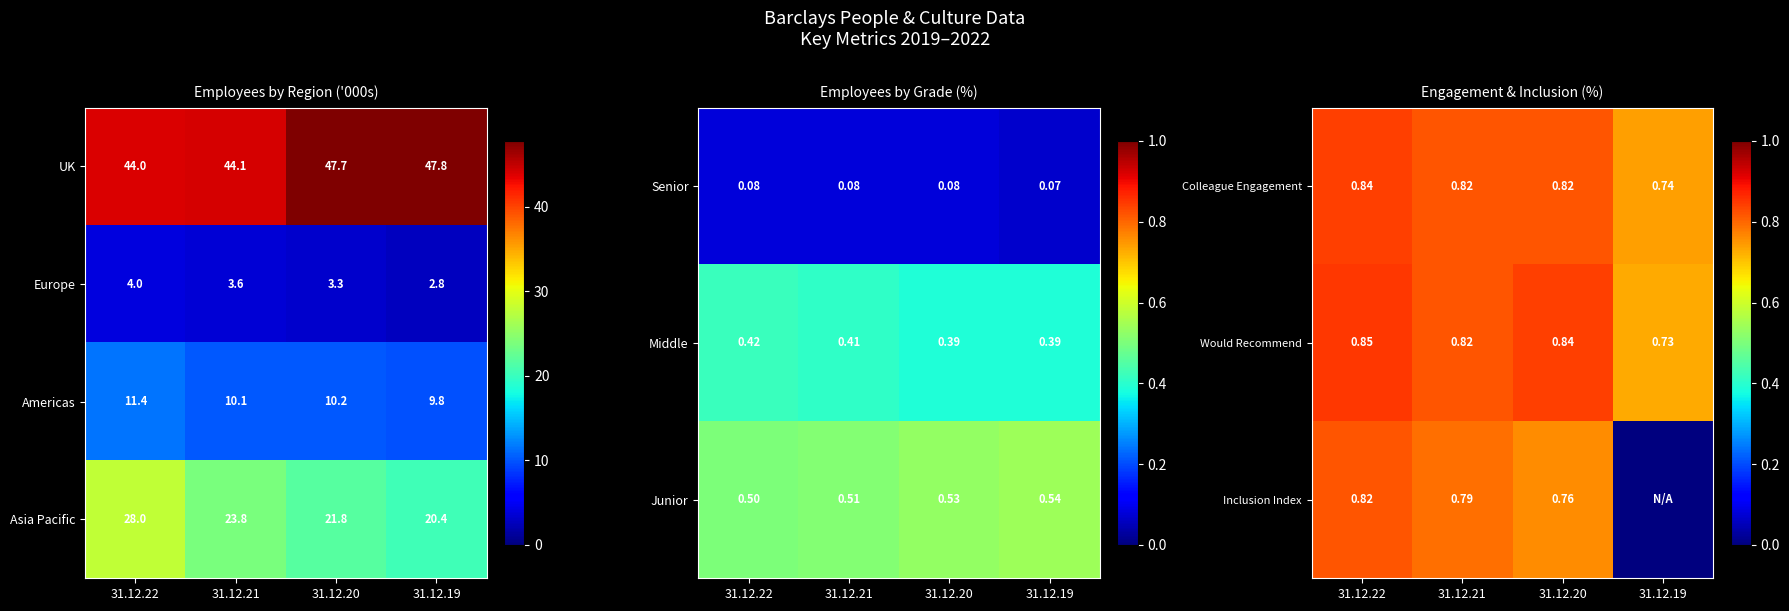

Read the Asia Pacific value at 31.12.19.

20.4